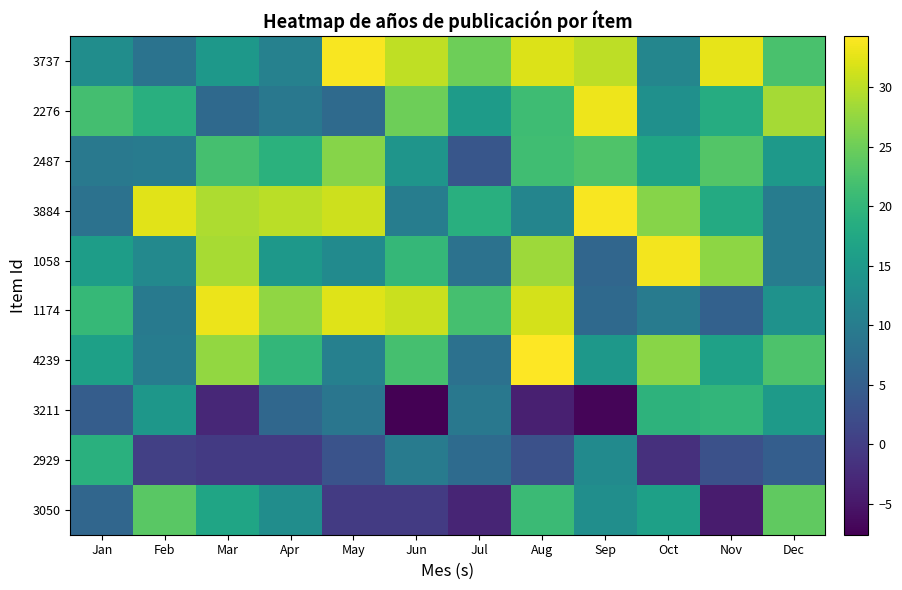

Reading left to right, transcribe all the data shown in this chart.

3050: Jan=6.2	Feb=23.5	Mar=17.0	Apr=13.0	May=-0.3	Jun=-0.3	Jul=-3.3	Aug=21.0	Sep=13.0	Oct=16.2	Nov=-4.4	Dec=24.1
2929: Jan=19.0	Feb=0.4	Mar=-0.5	Apr=-0.5	May=3.1	Jun=9.7	Jul=7.0	Aug=2.7	Sep=12.4	Oct=-1.8	Nov=2.8	Dec=5.0
3211: Jan=4.7	Feb=14.6	Mar=-3.0	Apr=6.4	May=8.8	Jun=-7.6	Jul=9.2	Aug=-3.9	Sep=-7.0	Oct=19.5	Nov=20.0	Dec=15.3
4239: Jan=16.1	Feb=9.9	Mar=27.5	Apr=20.2	May=10.7	Jun=21.9	Jul=8.0	Aug=34.3	Sep=14.8	Oct=26.9	Nov=16.4	Dec=22.6
1174: Jan=20.4	Feb=9.5	Mar=33.1	Apr=27.3	May=32.2	Jun=30.8	Jul=21.9	Aug=31.7	Sep=6.7	Oct=9.9	Nov=5.4	Dec=13.8
1058: Jan=15.7	Feb=12.1	Mar=28.9	Apr=14.7	May=12.4	Jun=20.3	Jul=8.2	Aug=28.1	Sep=6.2	Oct=33.6	Nov=27.2	Dec=10.0
3884: Jan=8.2	Feb=32.5	Mar=29.2	Apr=29.9	May=31.1	Jun=10.2	Jul=18.8	Aug=11.5	Sep=33.9	Oct=26.7	Nov=17.9	Dec=9.9
2487: Jan=9.3	Feb=9.8	Mar=21.9	Apr=19.1	May=26.6	Jun=14.2	Jul=3.6	Aug=21.4	Sep=22.8	Oct=16.8	Nov=23.1	Dec=14.8
2276: Jan=21.7	Feb=18.8	Mar=6.8	Apr=9.2	May=6.9	Jun=25.1	Jul=15.4	Aug=21.3	Sep=33.2	Oct=13.5	Nov=18.3	Dec=28.7
3737: Jan=12.9	Feb=8.3	Mar=14.7	Apr=10.8	May=33.9	Jun=30.2	Jul=25.0	Aug=32.1	Sep=30.1	Oct=11.6	Nov=32.8	Dec=22.2